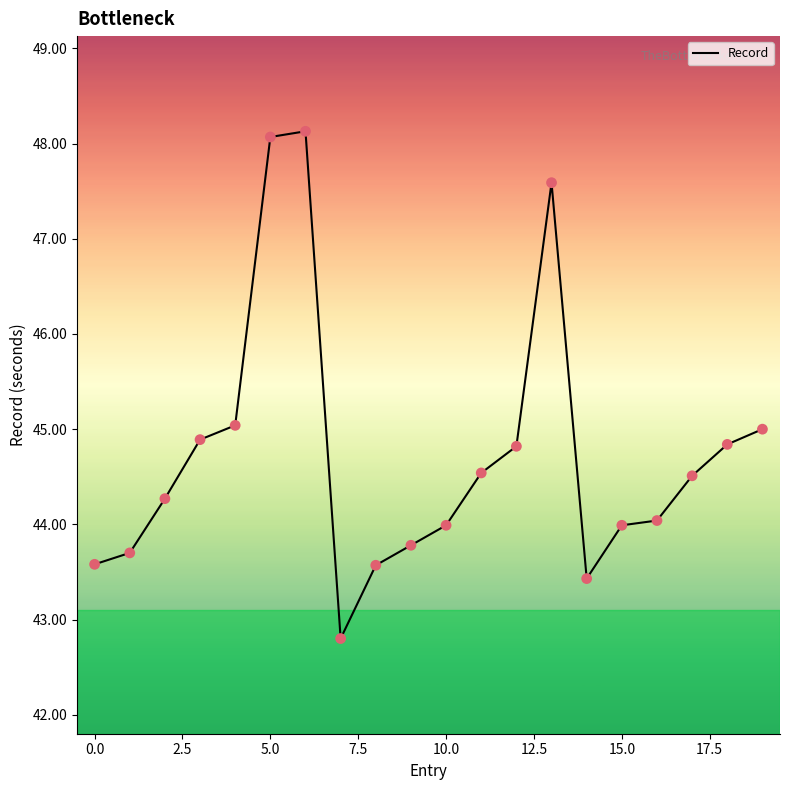

What is the difference between the maximum and minimum values?

5.3